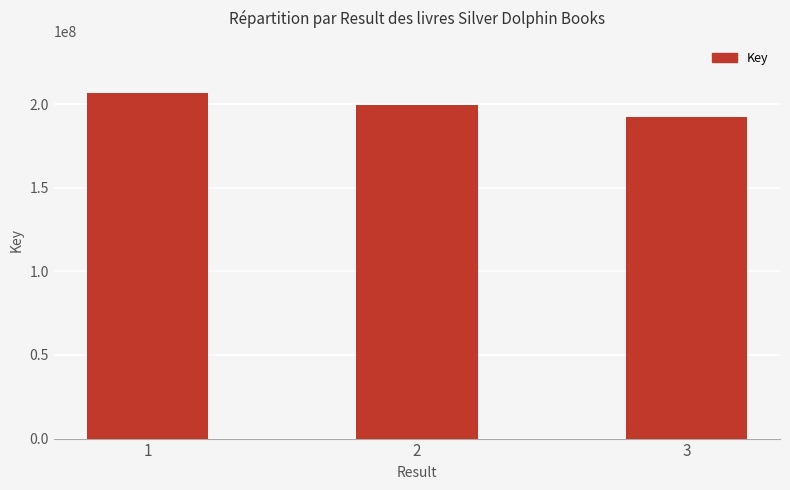

Approximately how many times larger is the value at 2 compared to 1?

1.0